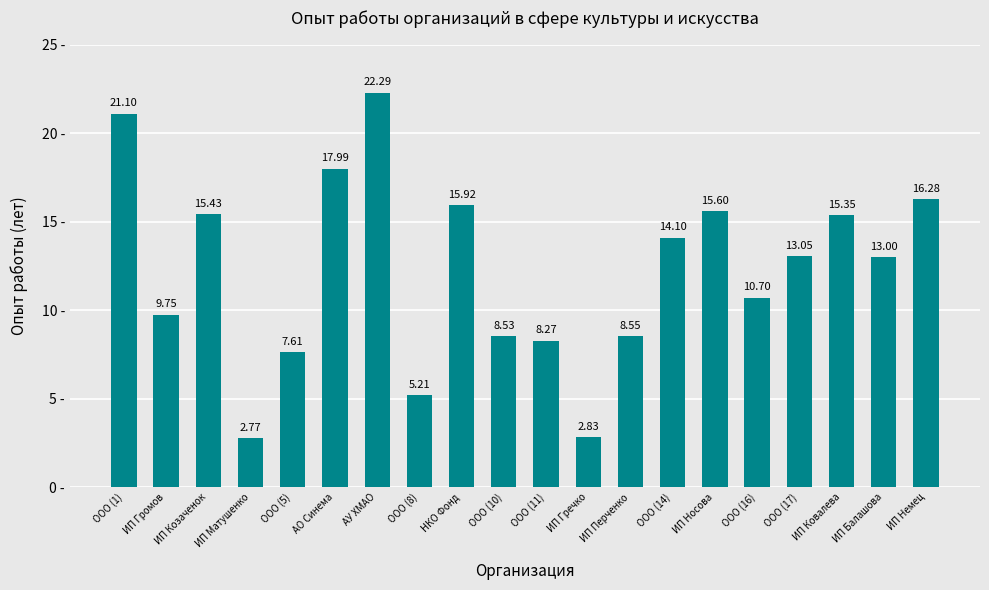

Count the number of data series in this chart.

1